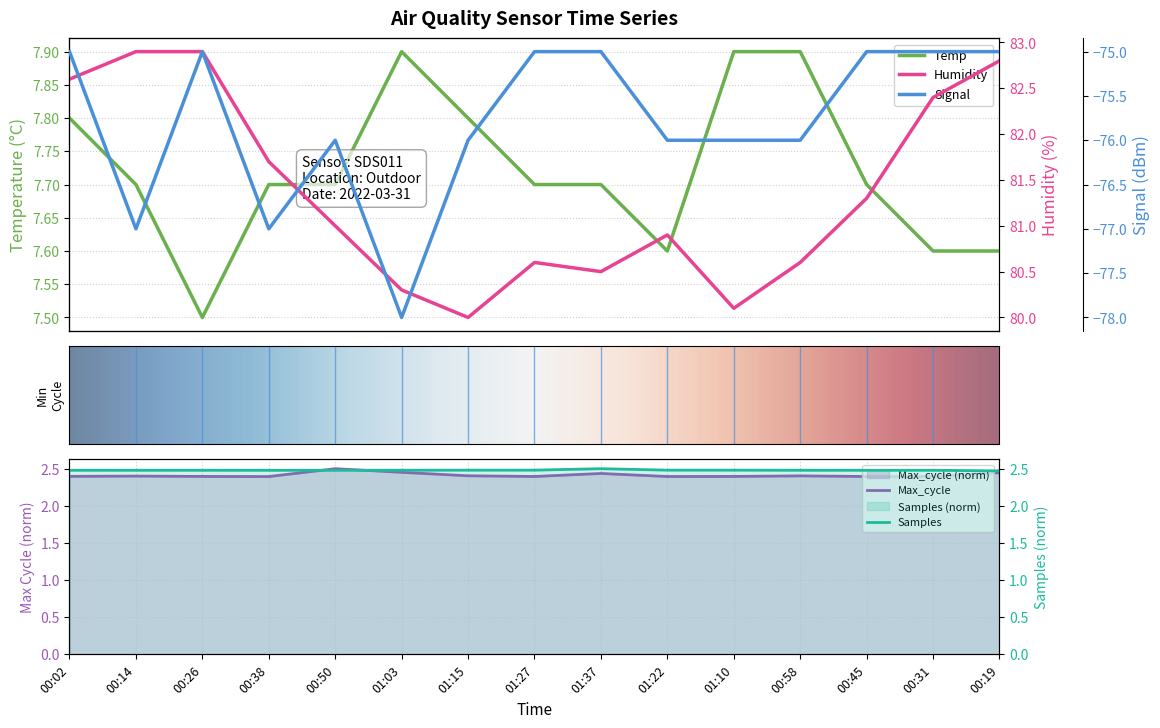

How many data points in Signal are less than -76?

3